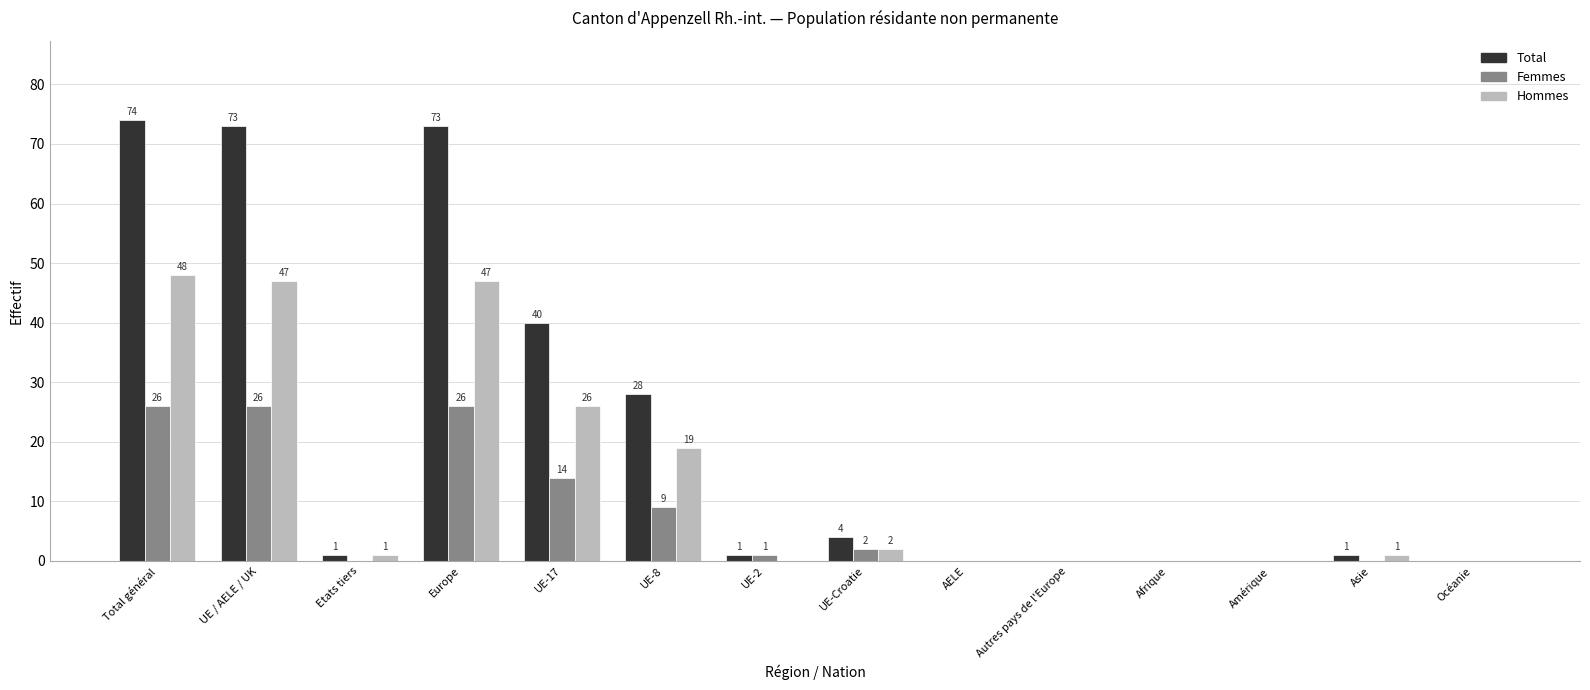

Which category has the highest value across all series?

Total général